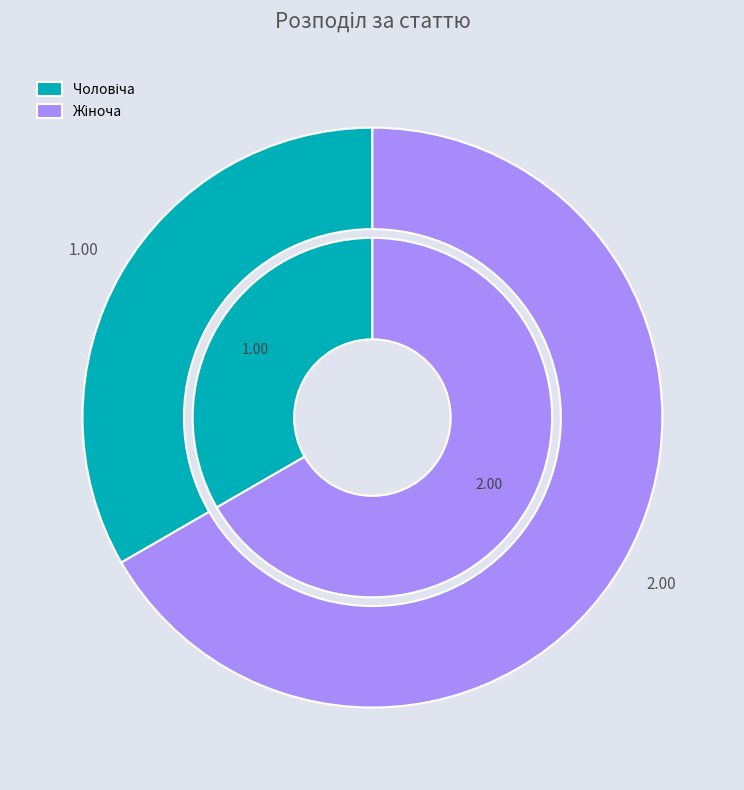

Is it true that Чоловіча is 28% of the pie?

False